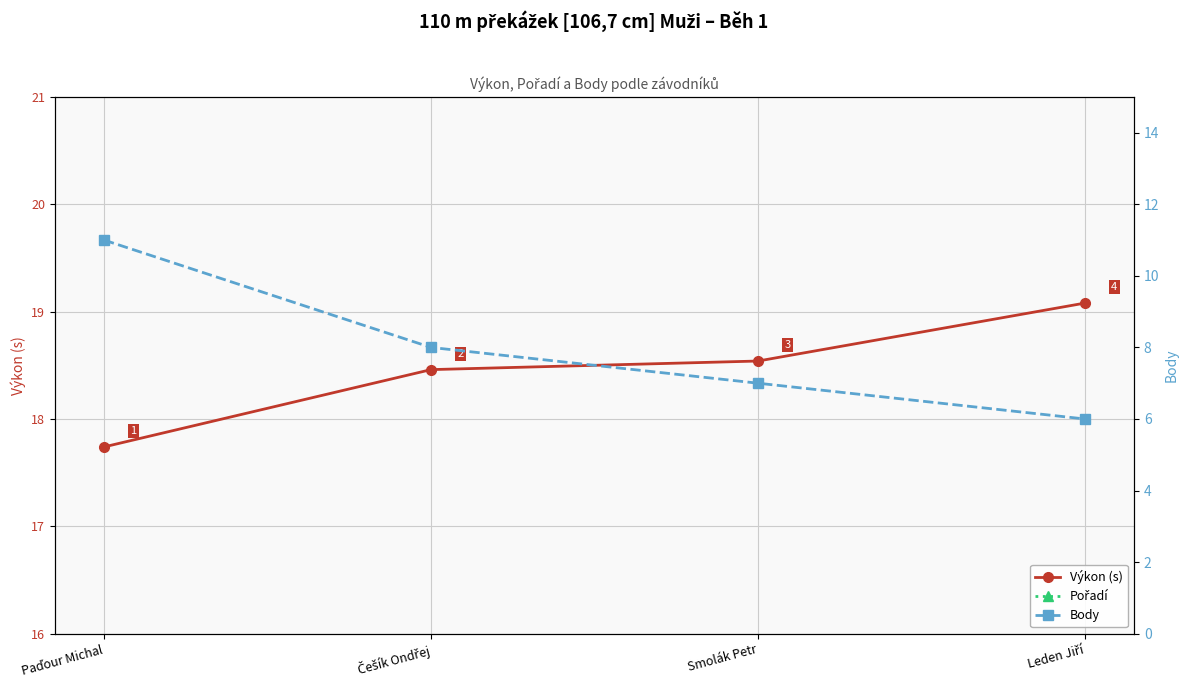

Reading right to left, extract all data points from this chart.

Výkon (s): Leden Jiří=19.1	Smolák Petr=18.5	Češík Ondřej=18.5	Paďour Michal=17.7
Pořadí: Leden Jiří=4.0	Smolák Petr=3.0	Češík Ondřej=2.0	Paďour Michal=1.0
Body: Leden Jiří=6.0	Smolák Petr=7.0	Češík Ondřej=8.0	Paďour Michal=11.0